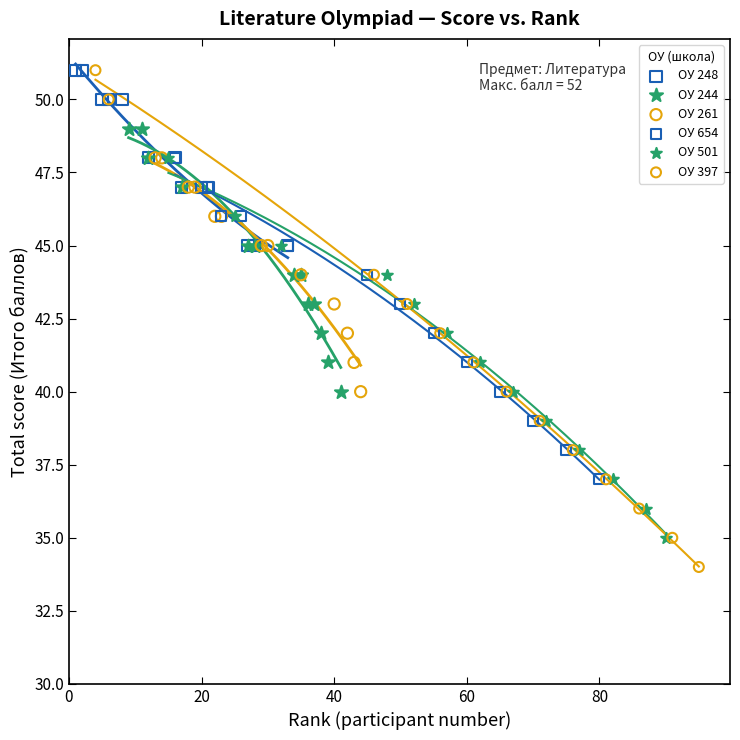

Which series reaches the minimum Y coordinate?

ОУ 397